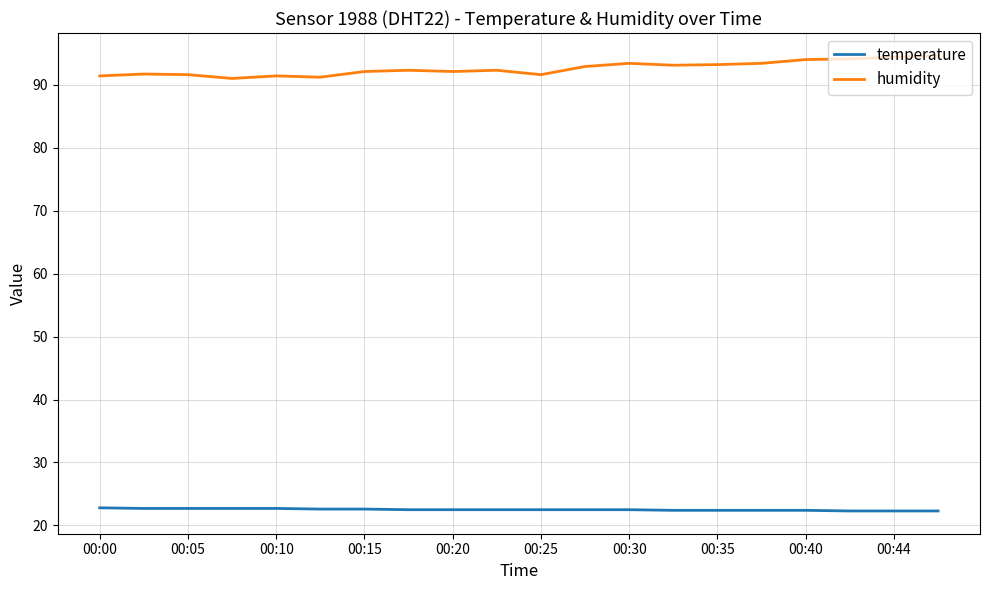

True or false: humidity and temperature intersect in this chart.

False